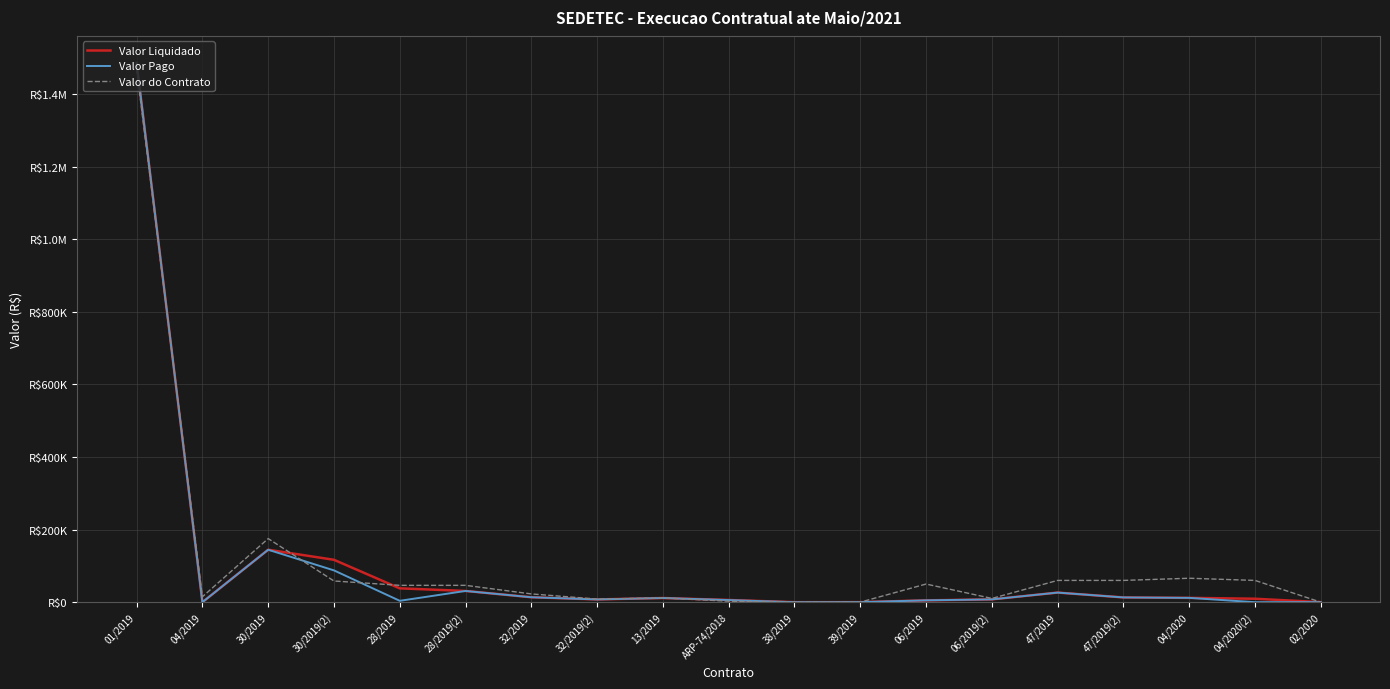

What is the value of the Valor Pago point at the 12th from the left?

171.7